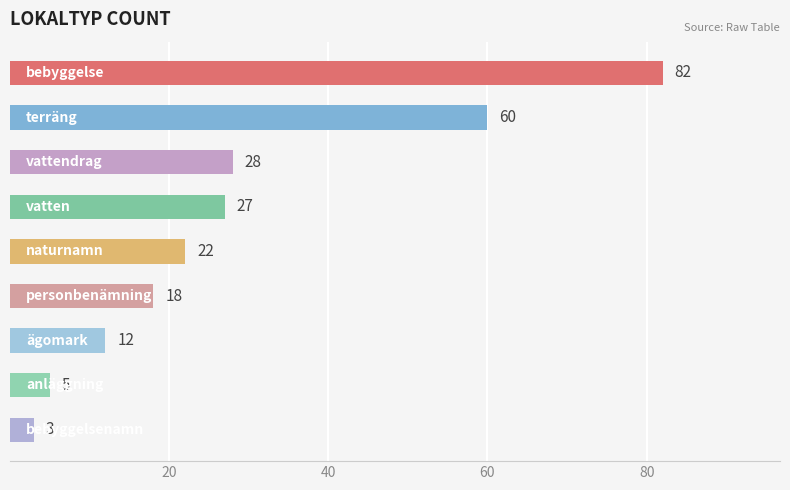

Count the number of data series in this chart.

1